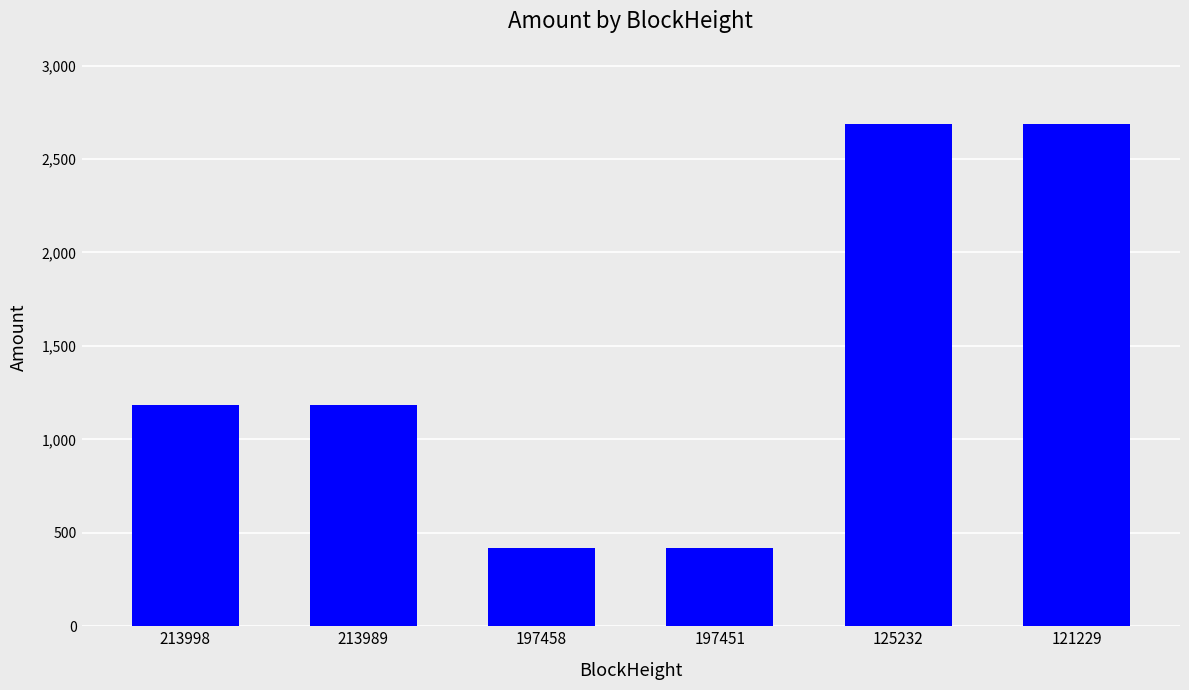

Read the value at 213989.

1184.4